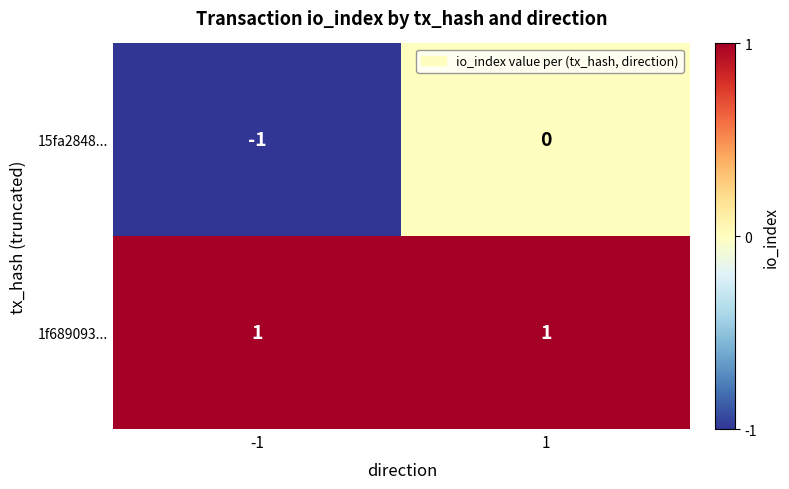

Which series has the largest total across all categories?

1f689093...